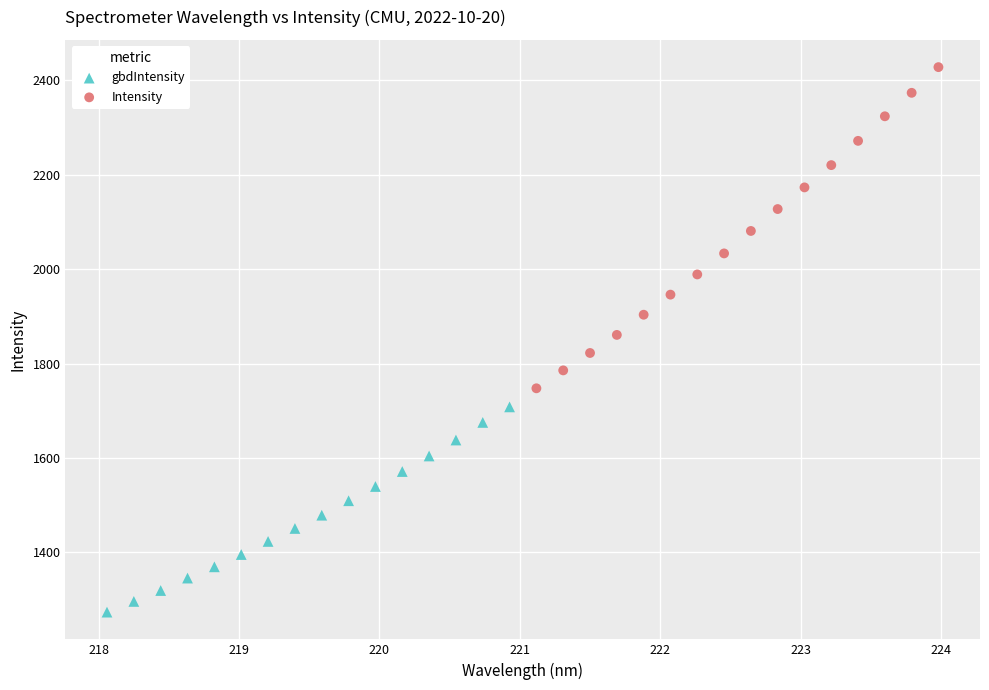

Which series contains the highest Y value?

Intensity